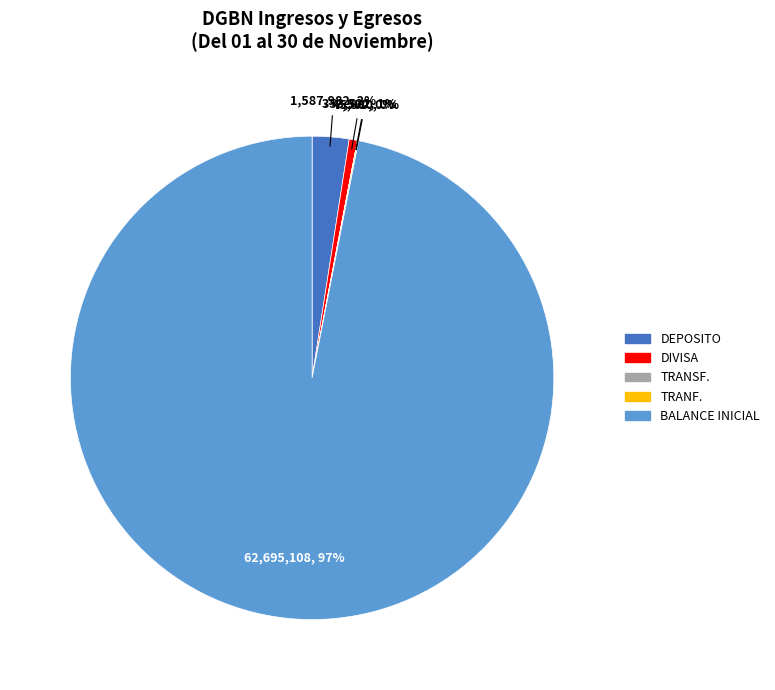

The DEPOSITO slice represents 3% of the pie. True or false?

True